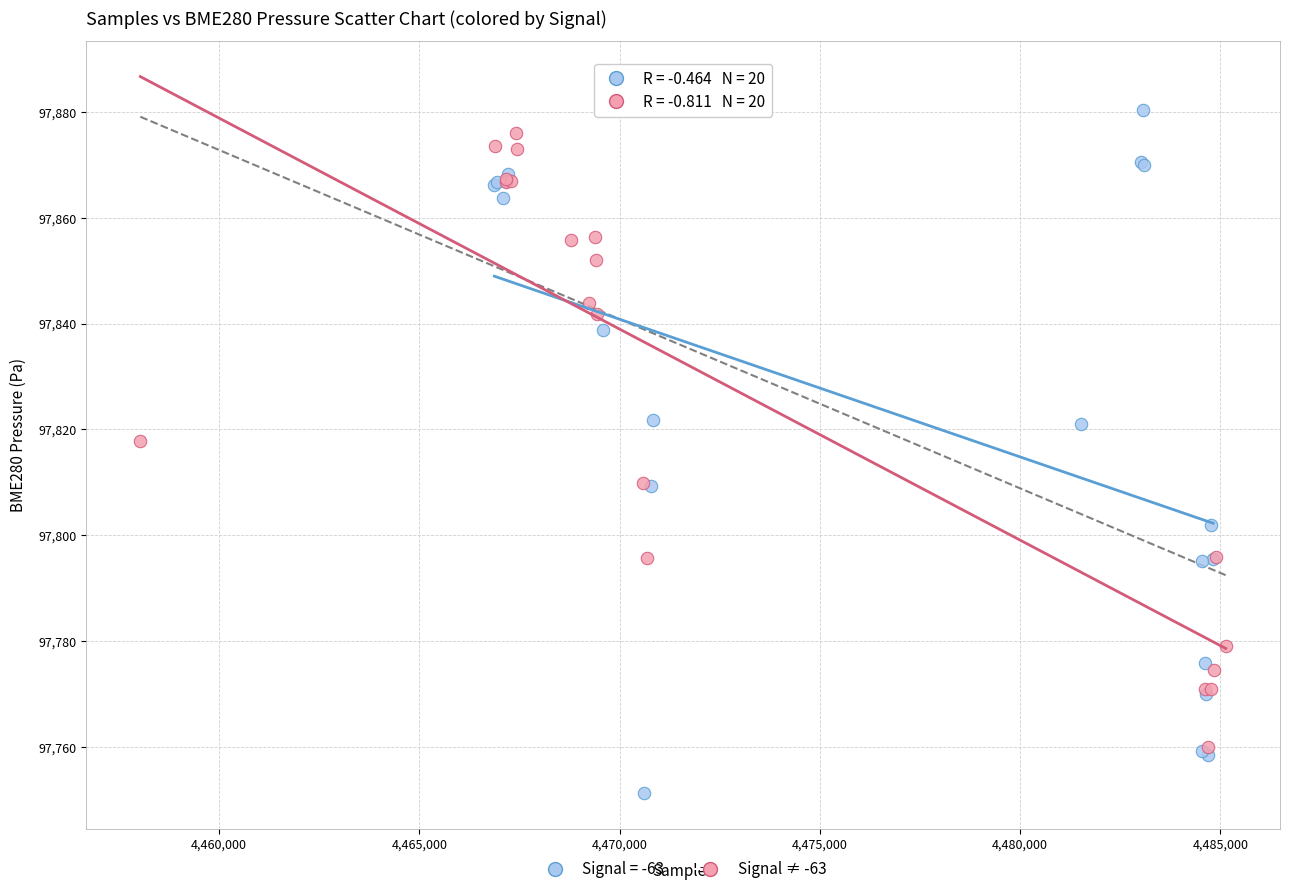

Which series has the largest Y range (max minus min)?

Signal = -63